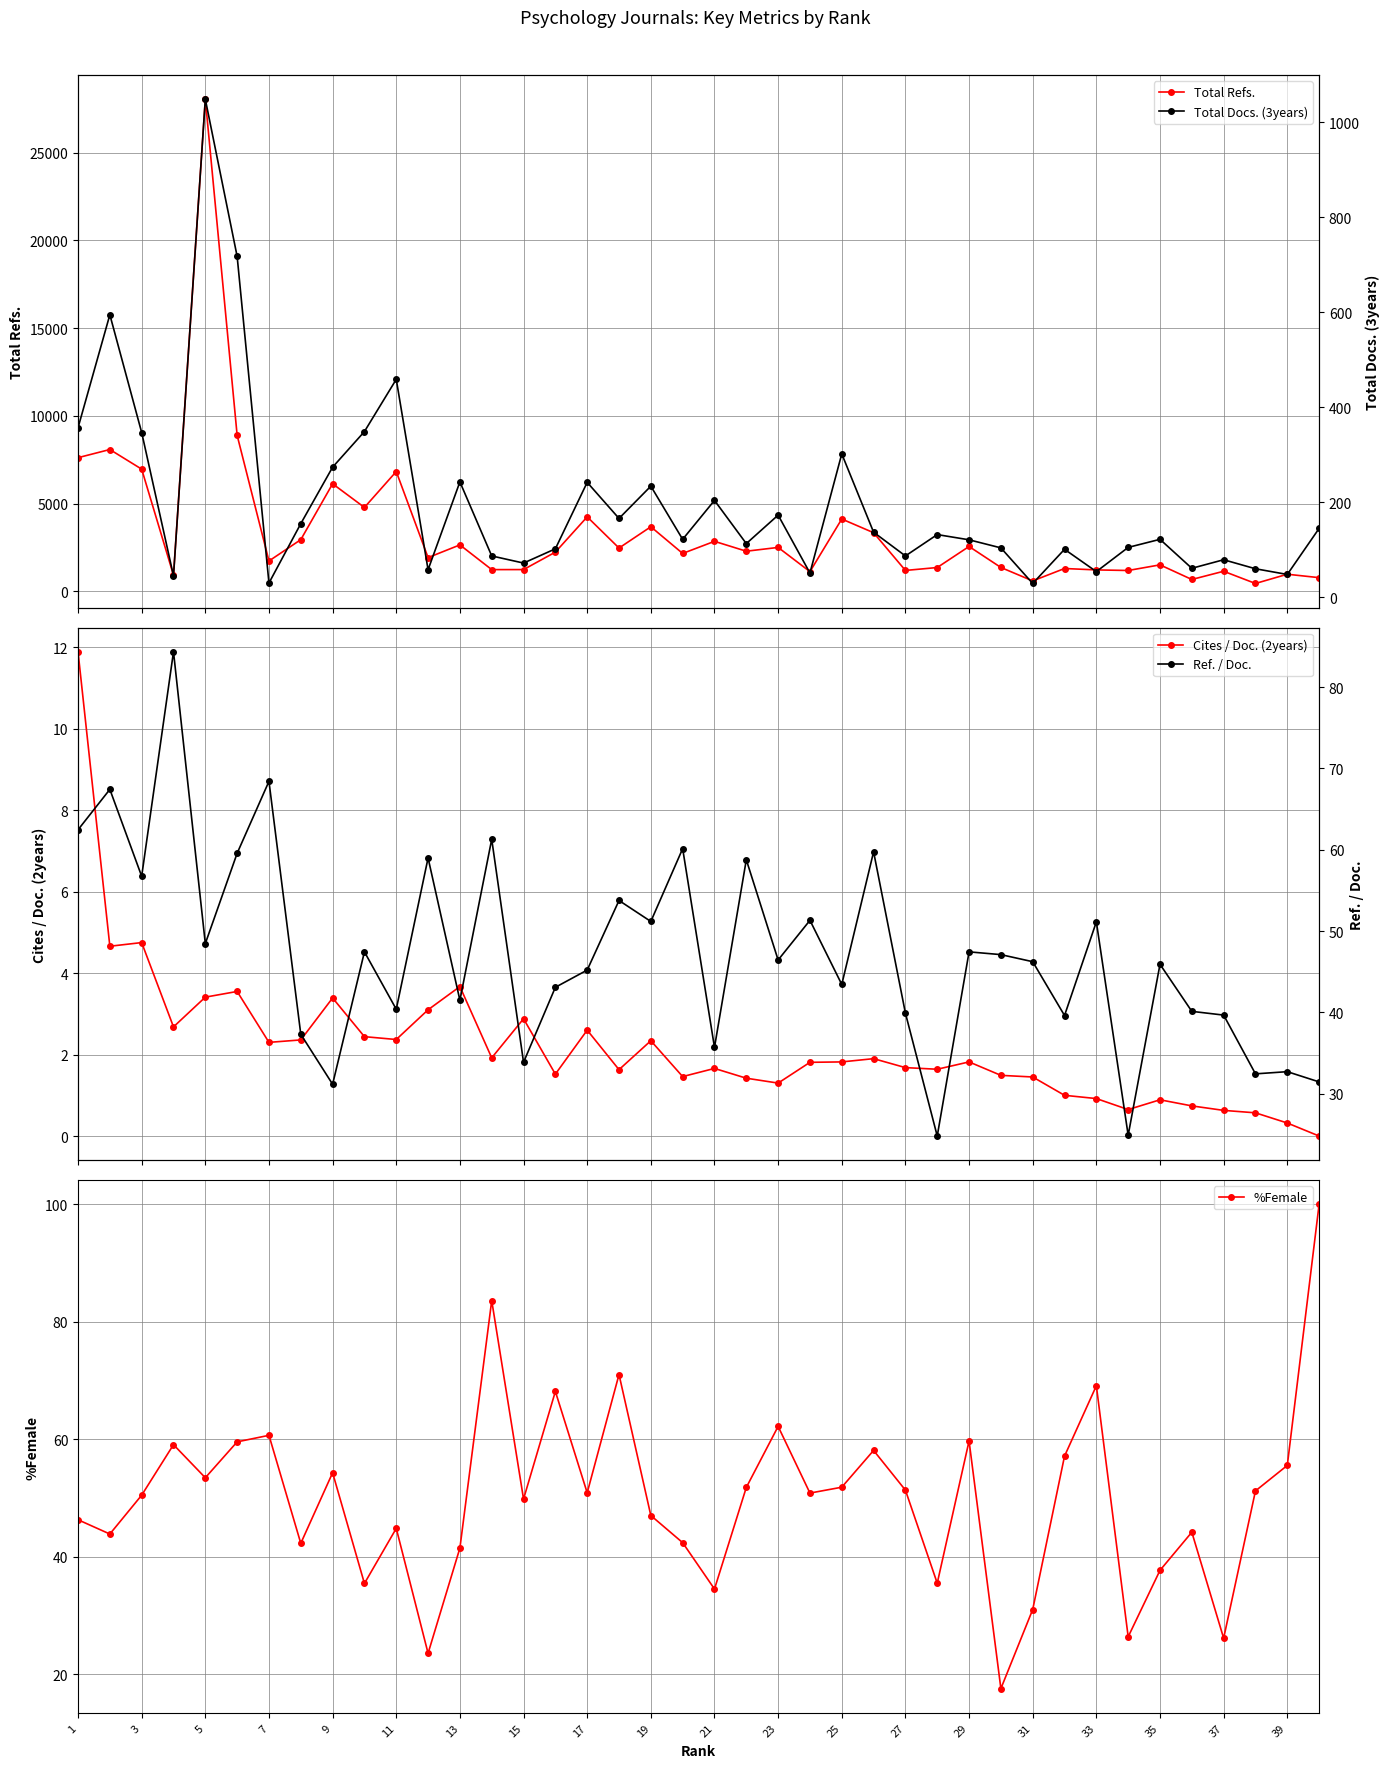

What is the average value of the Ref. / Doc. series?

47.3